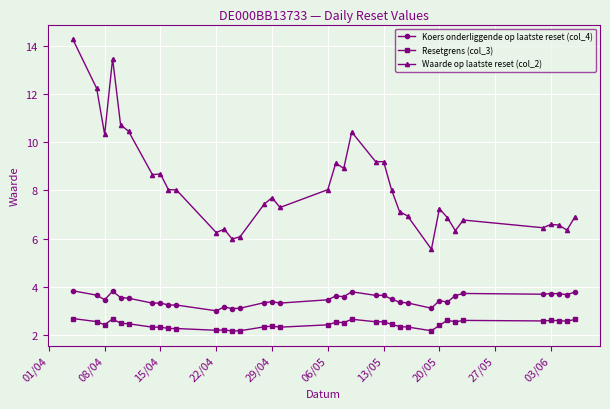

Which series has the widest spread of values?

Waarde op laatste reset (col_2)